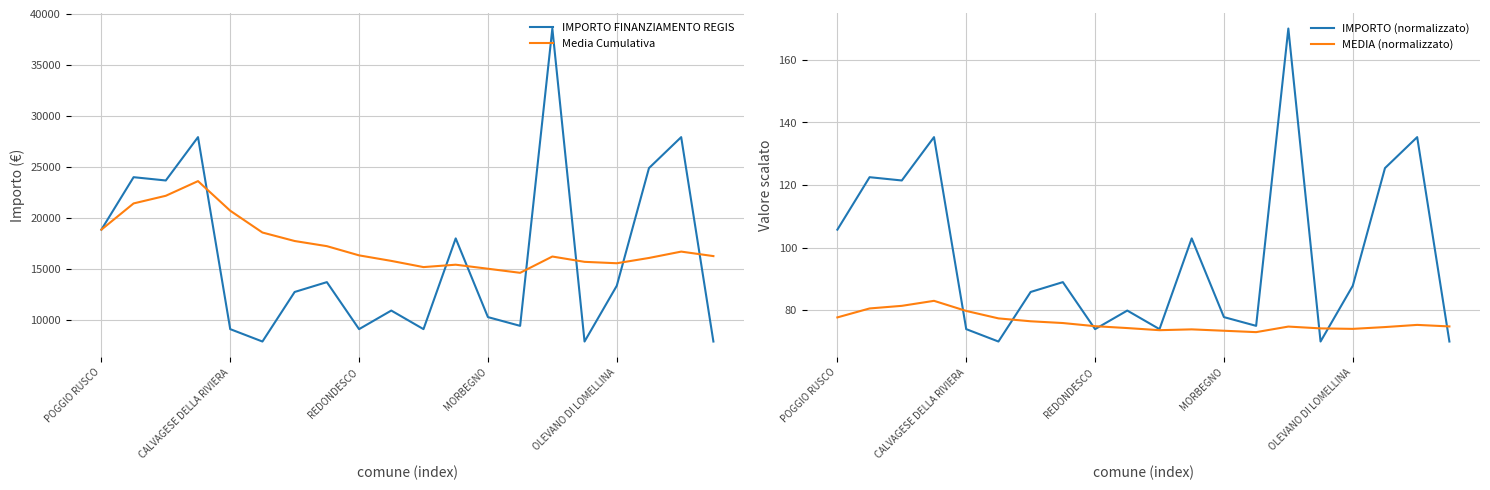

Which series has the largest total across all categories?

Media Cumulativa